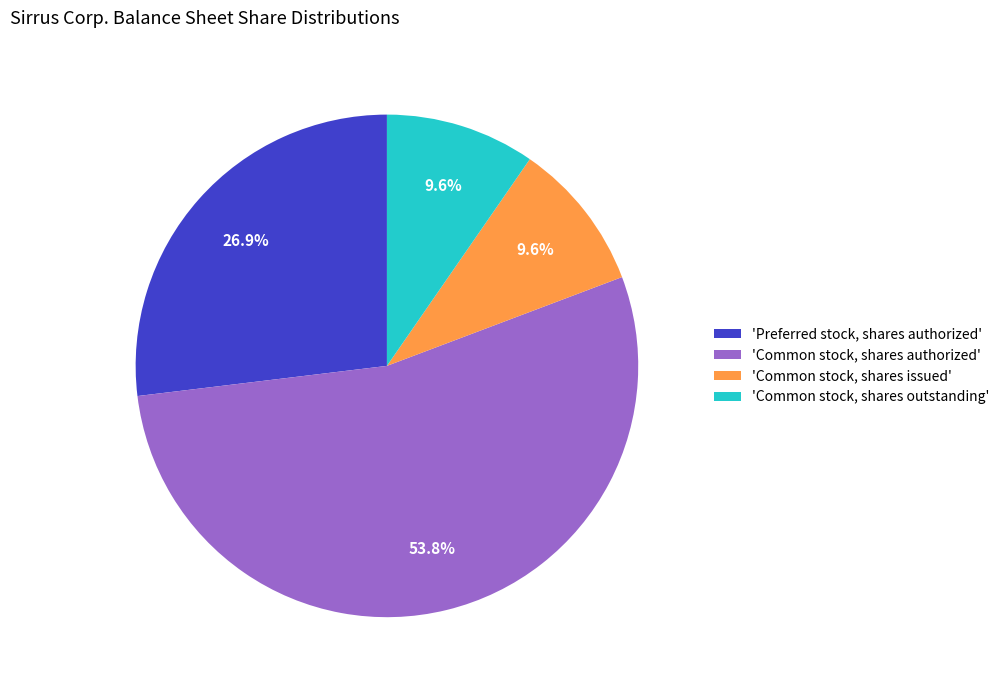

Is there any slice that represents more than half of the pie?

Yes